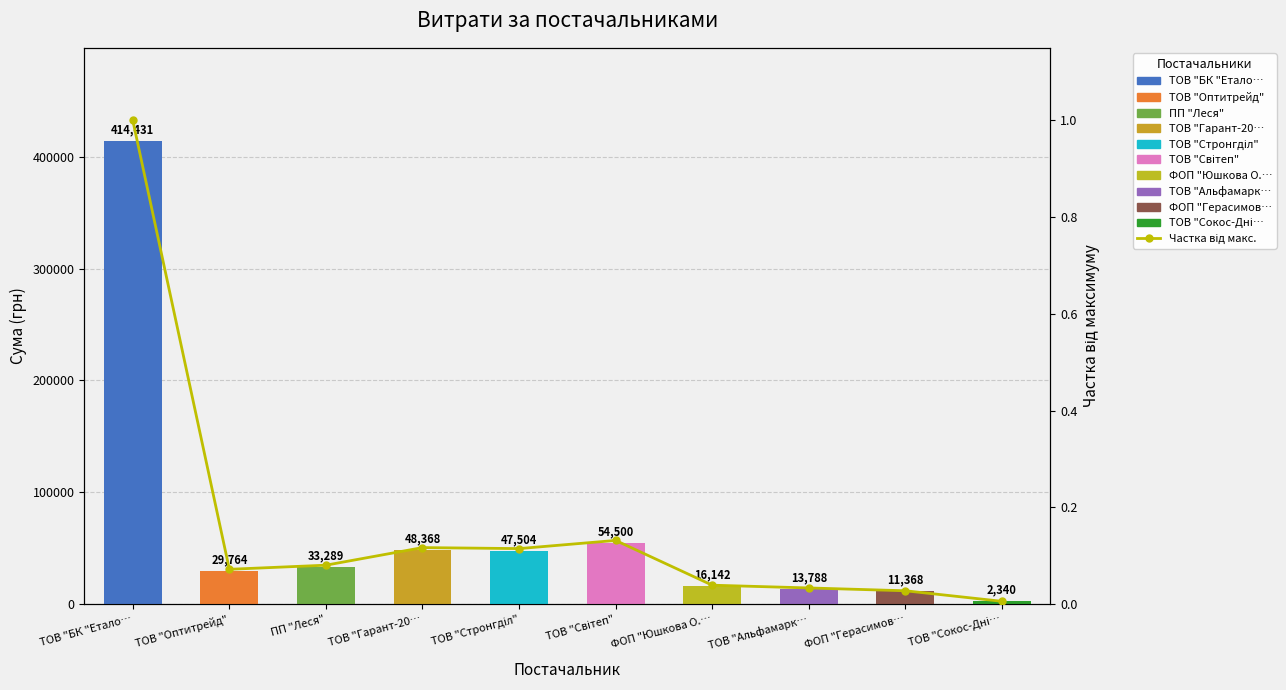

What is the change in value from ТОВ "БК "Етало… to ТОВ "Сокос-Дні…?

-1.0